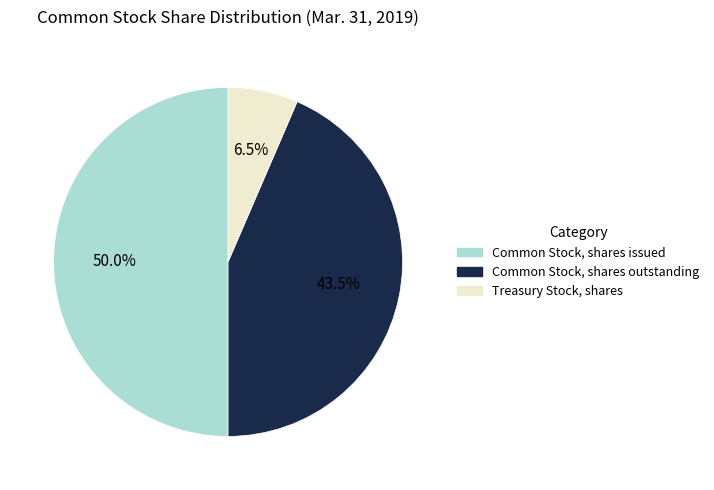

To the nearest percent, what is the difference between the largest and smallest slice percentages?

44%